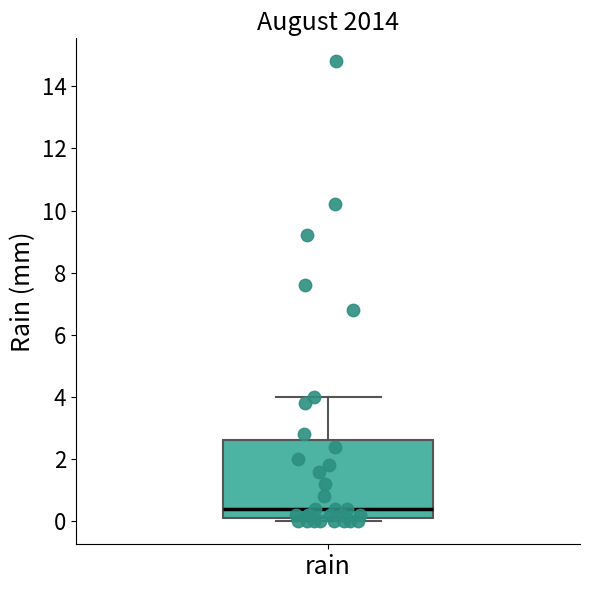

Where is the lower edge of the box for rain on the y-axis? The values are not printed on the chart, so give them approximately, as read against the axis.

0.2